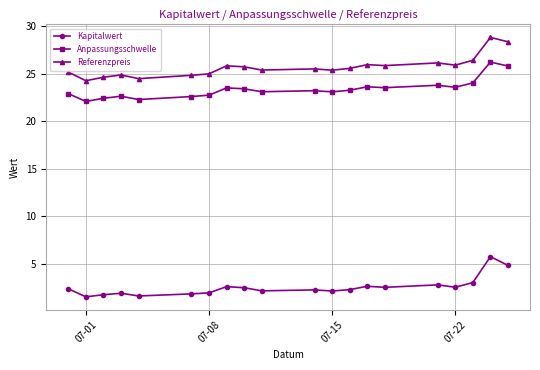

What is the difference between the maximum and minimum values in the Referenzpreis series?

4.6